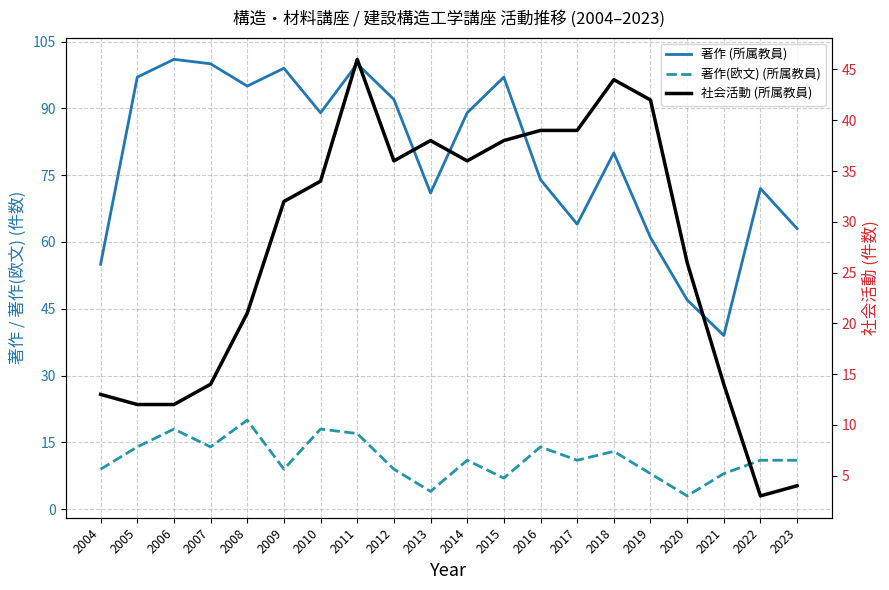

Where is 社会活動 (所属教員) nearest to the value 24?

2020